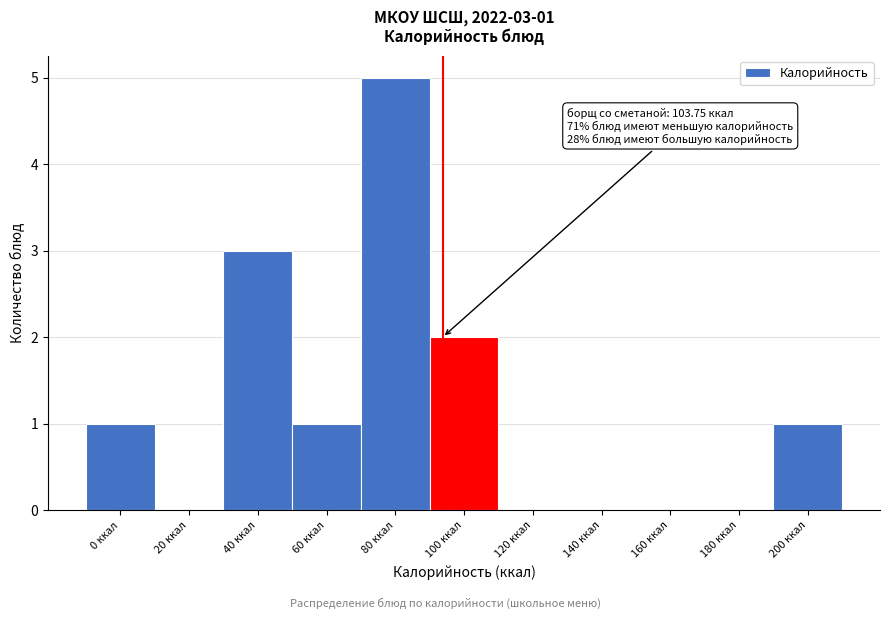

Reading right to left, what are all the values shown in this chart?

200 ккал=1	180 ккал=0	160 ккал=0	140 ккал=0	120 ккал=0	100 ккал=2	80 ккал=5	60 ккал=1	40 ккал=3	20 ккал=0	0 ккал=1